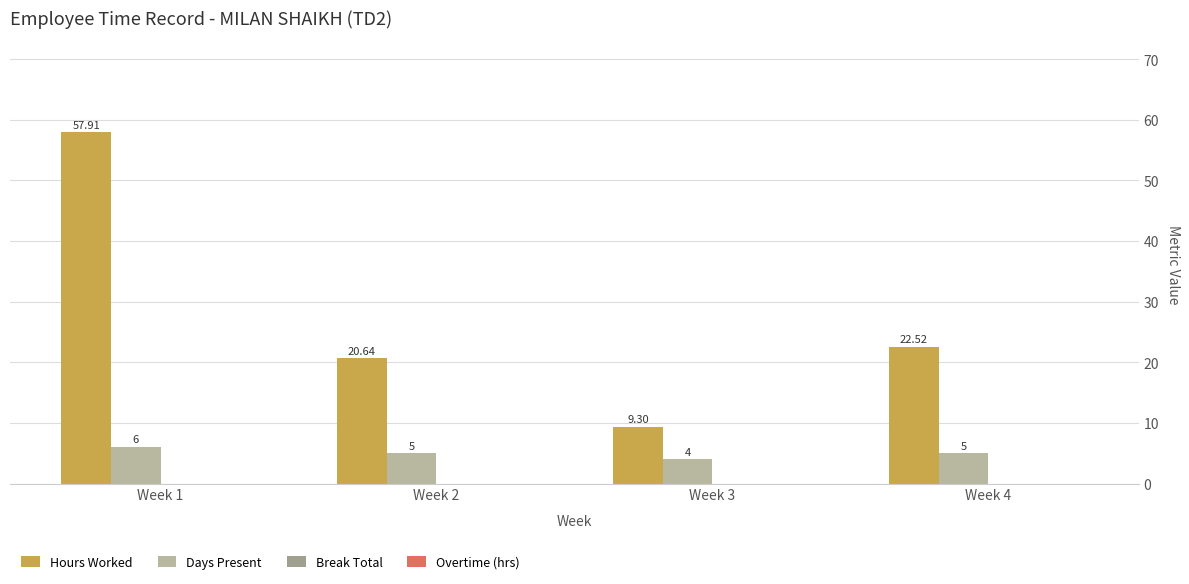

What is the average value of the Days Present series?

5.0